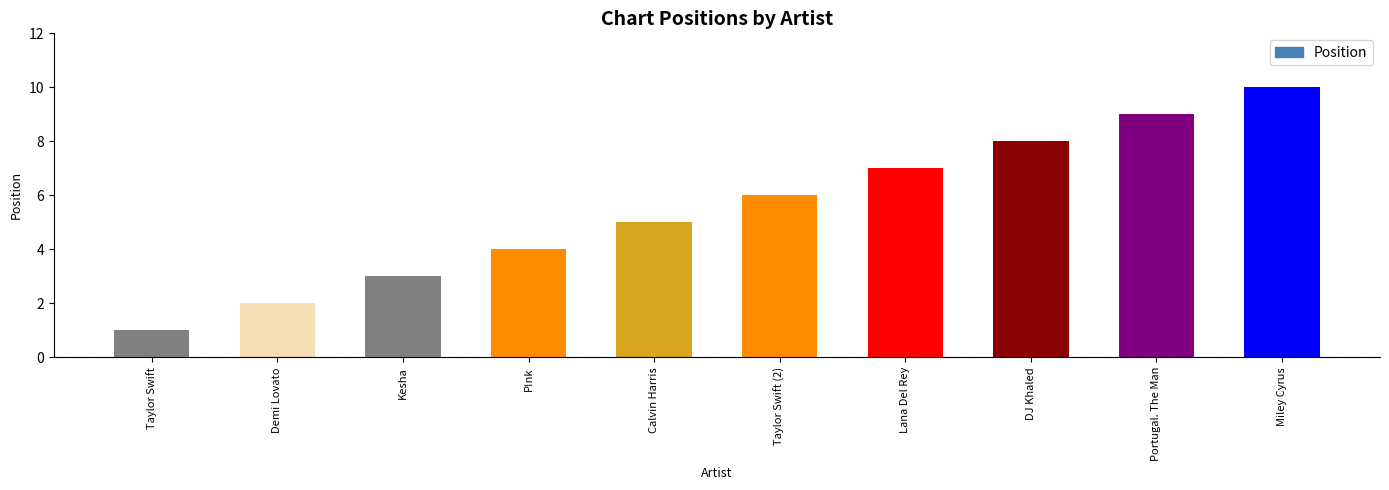

Is it true that the value at Taylor Swift (2) is 6?

True